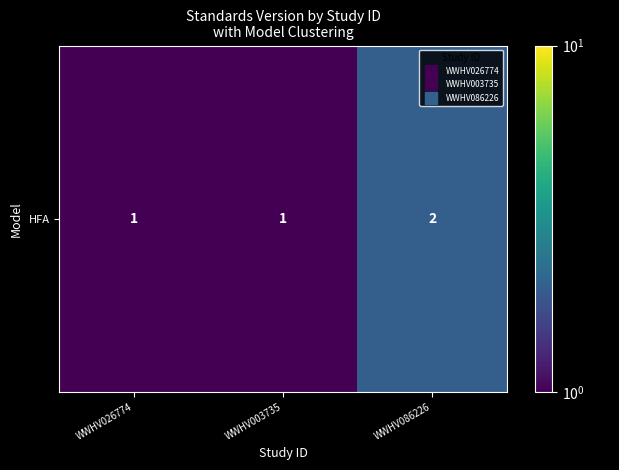

List the labels in order of value, smallest first.

WWHV026774, WWHV003735, WWHV086226